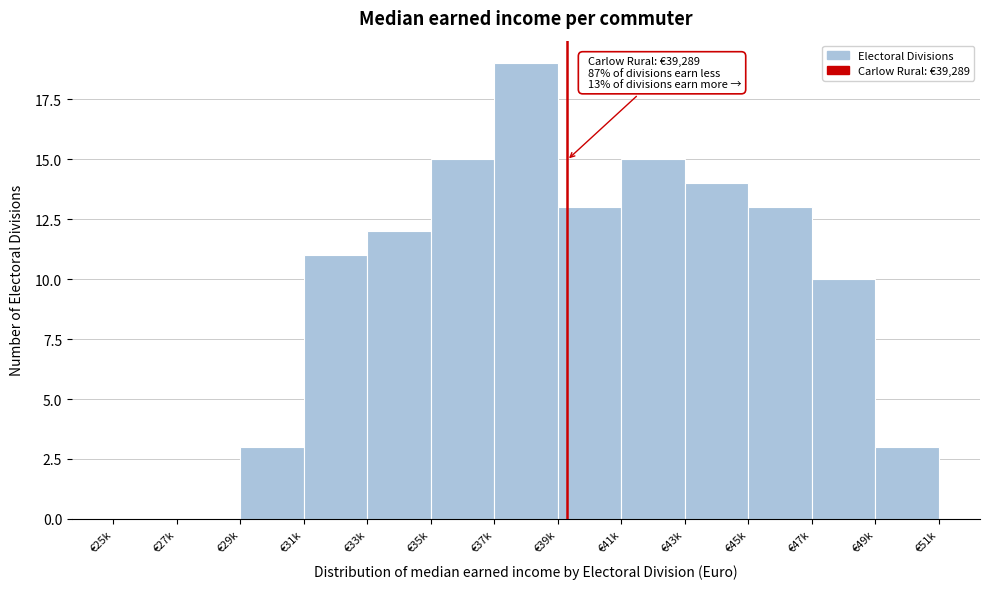

Reading left to right, list all the values displayed in this chart.

€25k=0	€27k=0	€29k=3	€31k=11	€33k=12	€35k=15	€37k=19	€39k=13	€41k=15	€43k=14	€45k=13	€47k=10	€49k=3